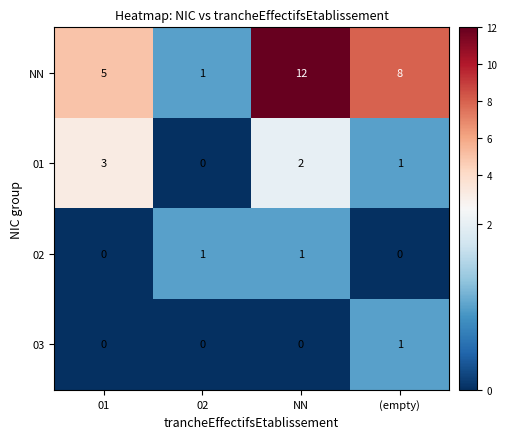

Reading left to right, transcribe all the data shown in this chart.

NN: 01=5	02=1	NN=12	(empty)=8
01: 01=3	02=0	NN=2	(empty)=1
02: 01=0	02=1	NN=1	(empty)=0
03: 01=0	02=0	NN=0	(empty)=1